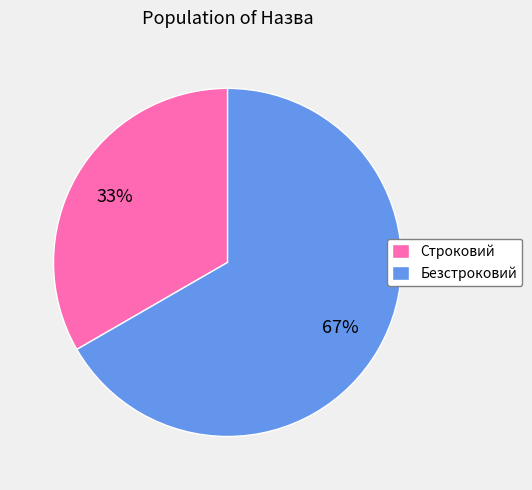

What percentage is the Безстроковий slice, to the nearest percent?

67%